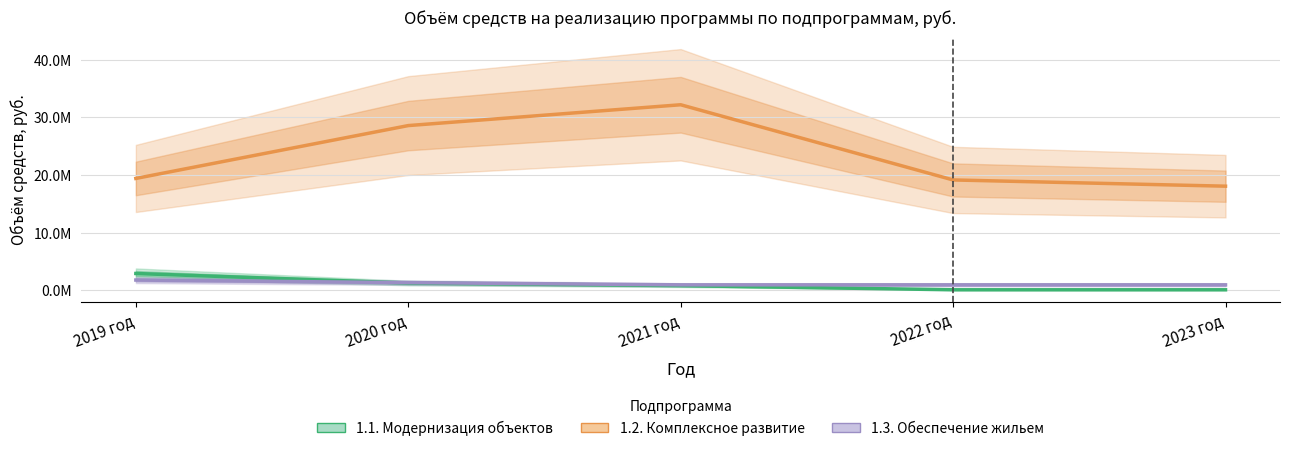

Rank the categories by 1.1. Модернизация объектов value from lowest to highest.

2022 год, 2023 год, 2021 год, 2020 год, 2019 год